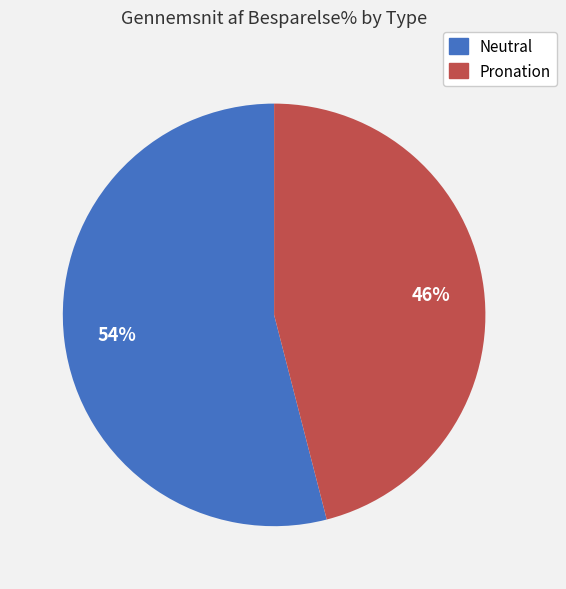

To the nearest percent, what portion does Pronation represent?

46%